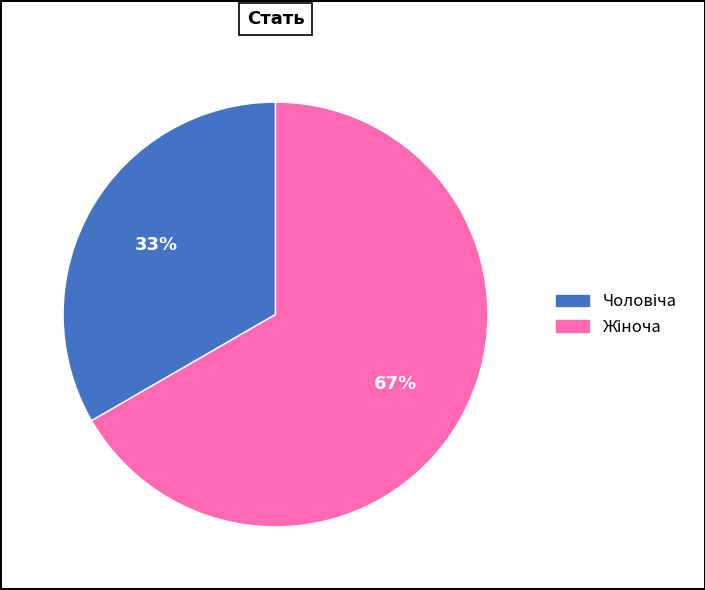

To the nearest percent, what is the average slice percentage?

50%